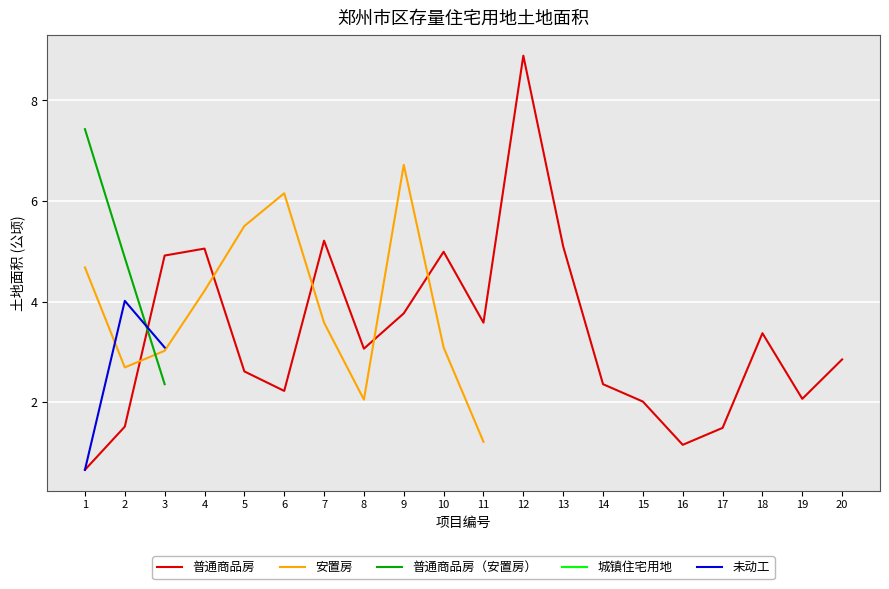

True or false: 未动工 has more than 0 points higher than both neighbors.

True